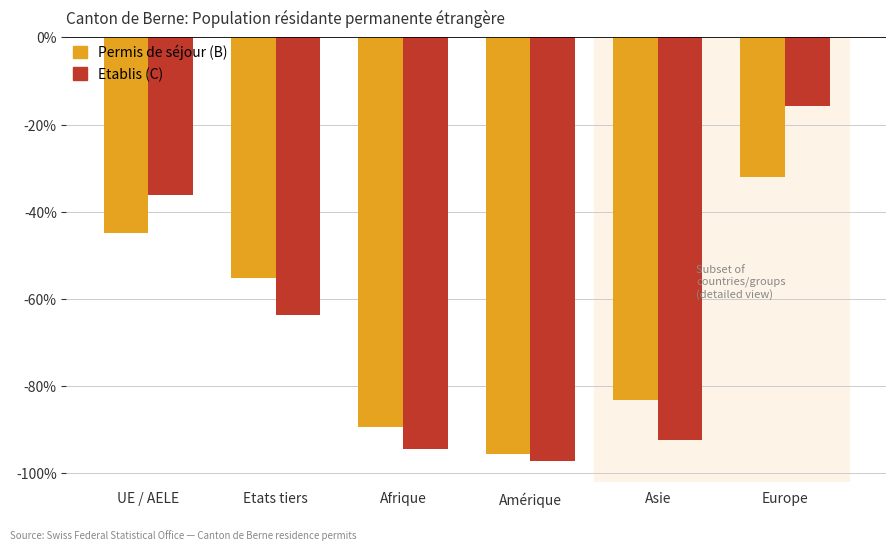

Is it true that Etablis (C) equals -36.2 at UE / AELE?

True